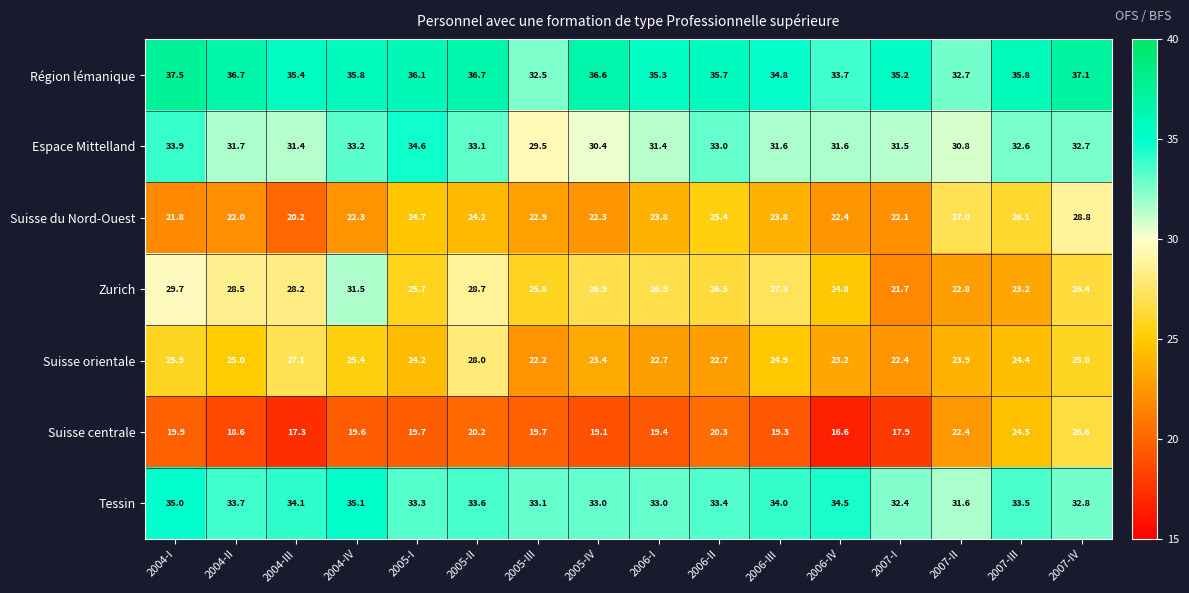

The Suisse orientale series shows 6.7 at 2004-II. True or false?

False